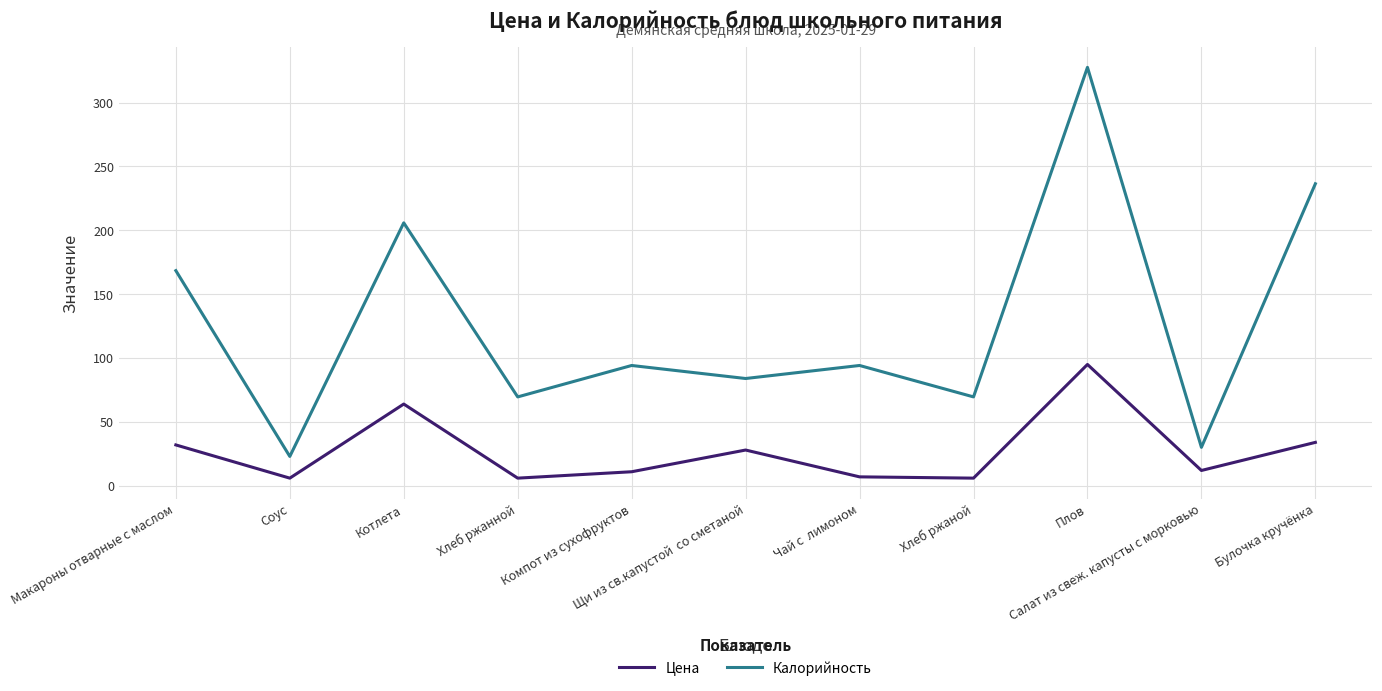

List the series in order of their peak value, lowest first.

Цена, Калорийность